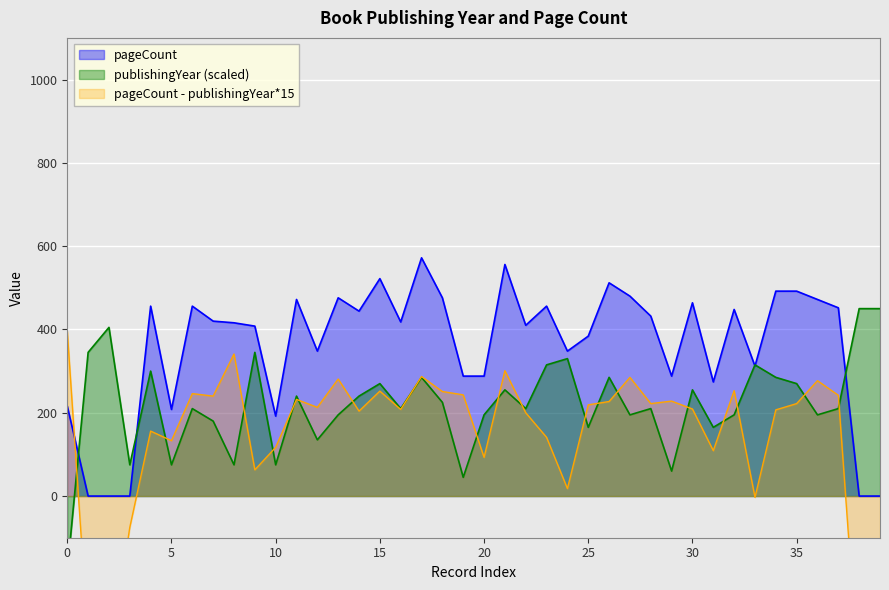

What is the difference between the maximum and minimum values in the pageCount series?

572